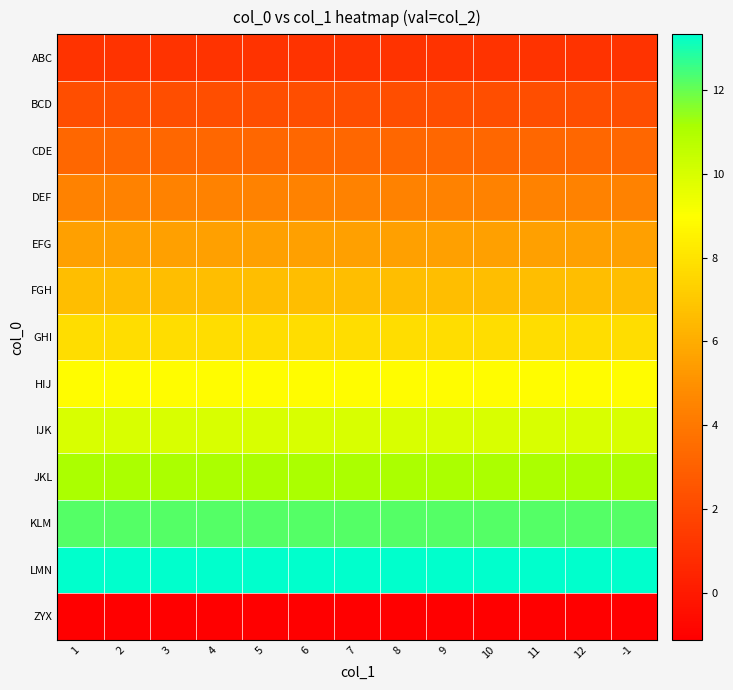

Reading left to right, list all the values displayed in this chart.

ABC: 1=1.1	2=1.1	3=1.1	4=1.1	5=1.1	6=1.1	7=1.1	8=1.1	9=1.1	10=1.1	11=1.1	12=1.1	-1=1.1
BCD: 1=2.2	2=2.2	3=2.2	4=2.2	5=2.2	6=2.2	7=2.2	8=2.2	9=2.2	10=2.2	11=2.2	12=2.2	-1=2.2
CDE: 1=3.3	2=3.3	3=3.3	4=3.3	5=3.3	6=3.3	7=3.3	8=3.3	9=3.3	10=3.3	11=3.3	12=3.3	-1=3.3
DEF: 1=4.4	2=4.4	3=4.4	4=4.4	5=4.4	6=4.4	7=4.4	8=4.4	9=4.4	10=4.4	11=4.4	12=4.4	-1=4.4
EFG: 1=5.5	2=5.5	3=5.5	4=5.5	5=5.5	6=5.5	7=5.5	8=5.5	9=5.5	10=5.5	11=5.5	12=5.5	-1=5.5
FGH: 1=6.7	2=6.7	3=6.7	4=6.7	5=6.7	6=6.7	7=6.7	8=6.7	9=6.7	10=6.7	11=6.7	12=6.7	-1=6.7
GHI: 1=7.8	2=7.8	3=7.8	4=7.8	5=7.8	6=7.8	7=7.8	8=7.8	9=7.8	10=7.8	11=7.8	12=7.8	-1=7.8
HIJ: 1=8.9	2=8.9	3=8.9	4=8.9	5=8.9	6=8.9	7=8.9	8=8.9	9=8.9	10=8.9	11=8.9	12=8.9	-1=8.9
IJK: 1=10.0	2=10.0	3=10.0	4=10.0	5=10.0	6=10.0	7=10.0	8=10.0	9=10.0	10=10.0	11=10.0	12=10.0	-1=10.0
JKL: 1=11.1	2=11.1	3=11.1	4=11.1	5=11.1	6=11.1	7=11.1	8=11.1	9=11.1	10=11.1	11=11.1	12=11.1	-1=11.1
KLM: 1=12.2	2=12.2	3=12.2	4=12.2	5=12.2	6=12.2	7=12.2	8=12.2	9=12.2	10=12.2	11=12.2	12=12.2	-1=12.2
LMN: 1=13.3	2=13.3	3=13.3	4=13.3	5=13.3	6=13.3	7=13.3	8=13.3	9=13.3	10=13.3	11=13.3	12=13.3	-1=13.3
ZYX: 1=-1.1	2=-1.1	3=-1.1	4=-1.1	5=-1.1	6=-1.1	7=-1.1	8=-1.1	9=-1.1	10=-1.1	11=-1.1	12=-1.1	-1=-1.1